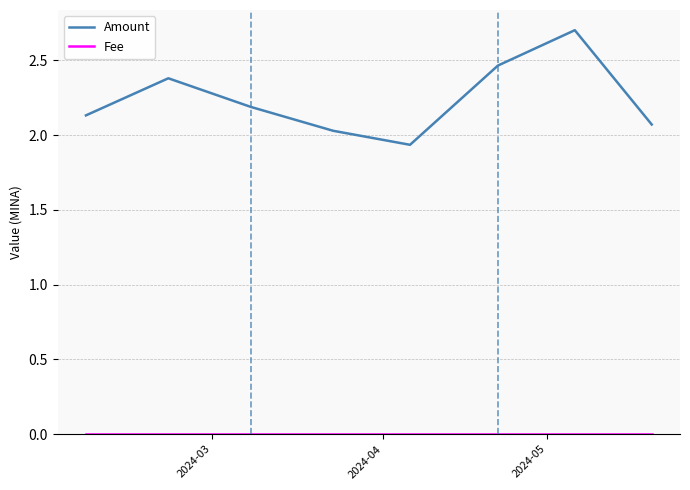

What is the highest value of the Amount series?

2.7